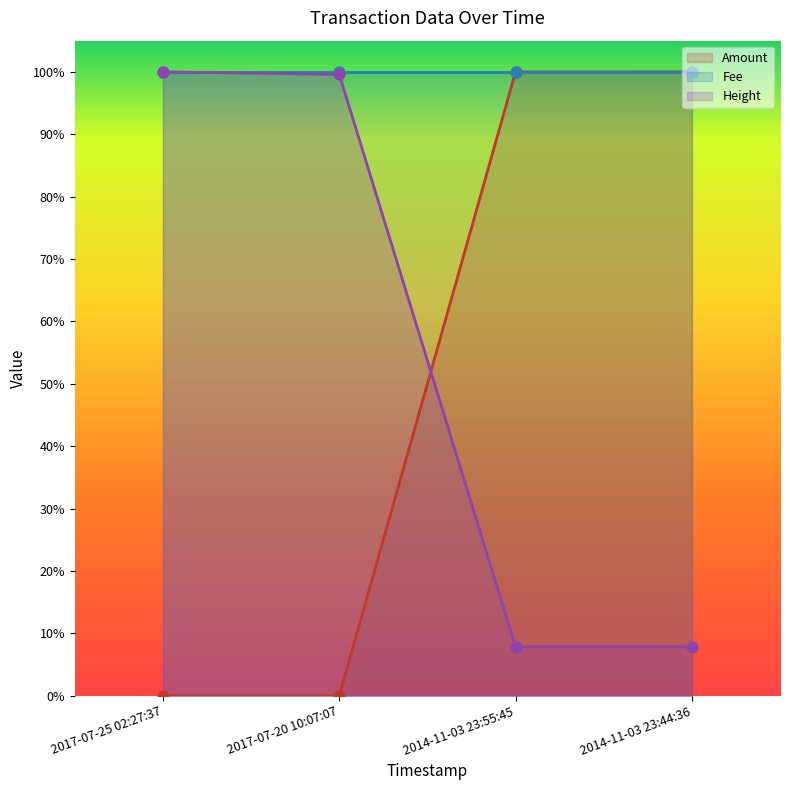

Is the value of Height at 2017-07-20 10:07:07 greater than the value of Amount at 2014-11-03 23:44:36?

No